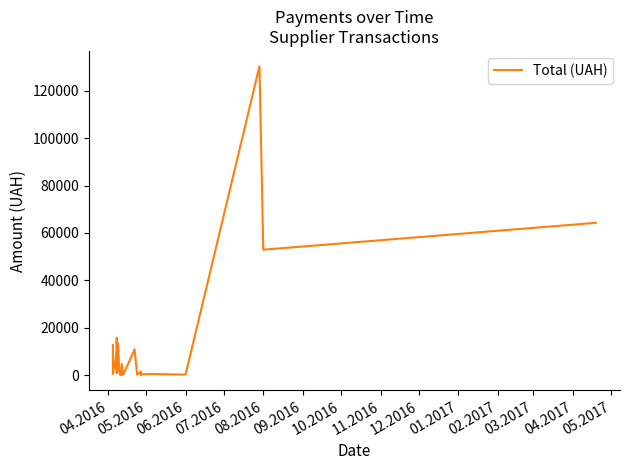

Does the chart display data point markers on the line(s)?

No